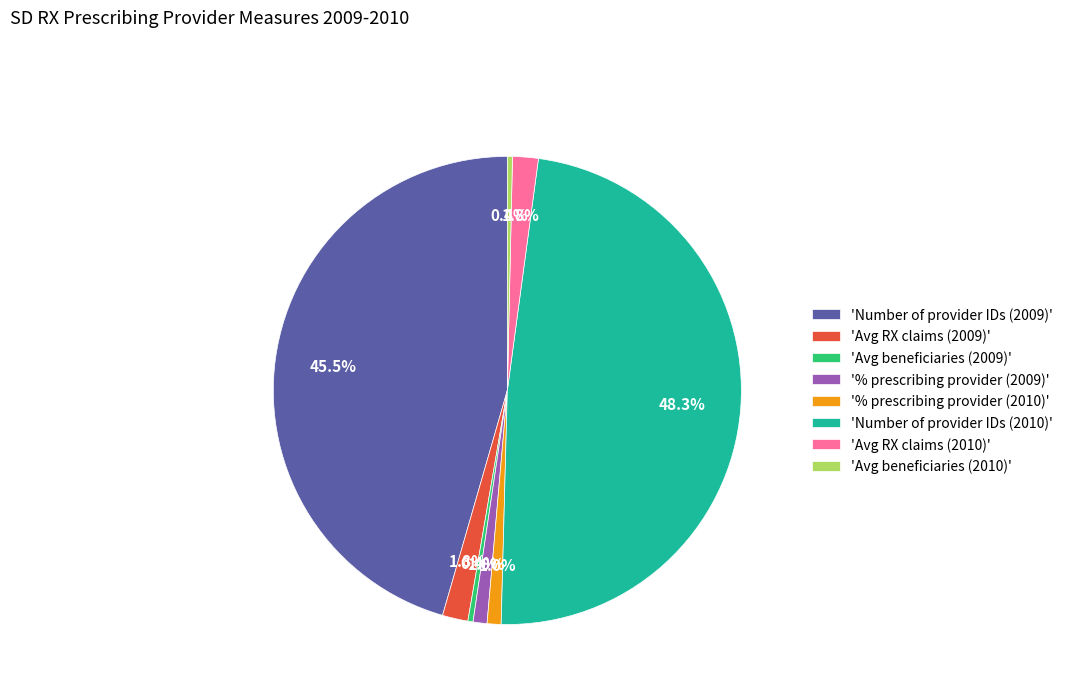

Is there a majority slice in this chart?

No